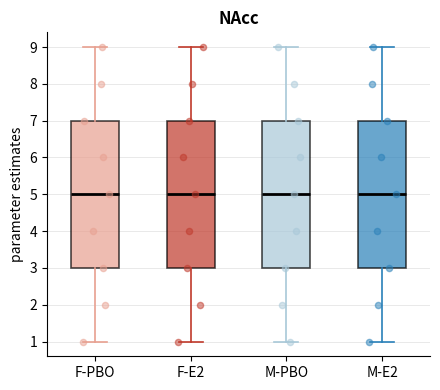

Reading left to right, transcribe this box plot: for each box, give where its median line is, the range the box spans, and where its two whiskers end, as read against the y-axis. The values are not printed on the chart, so give them approximately, as read against the axis.

F-PBO: median 5, box 3 to 7, whiskers 1 to 9
F-E2: median 5, box 3 to 7, whiskers 1 to 9
M-PBO: median 5, box 3 to 7, whiskers 1 to 9
M-E2: median 5, box 3 to 7, whiskers 1 to 9